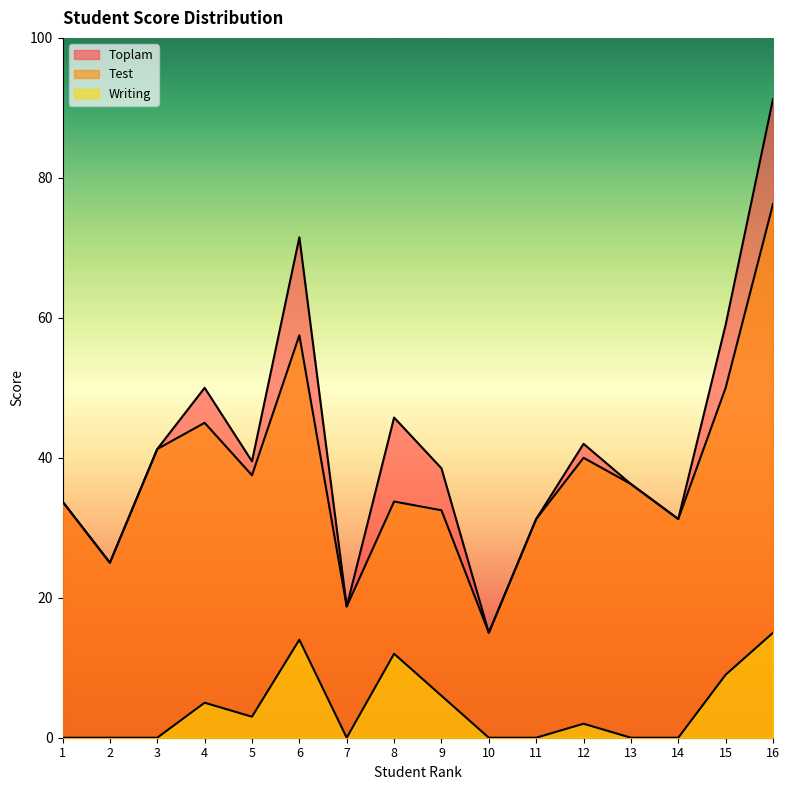

True or false: Writing has a value of 0.0 at 10.

True